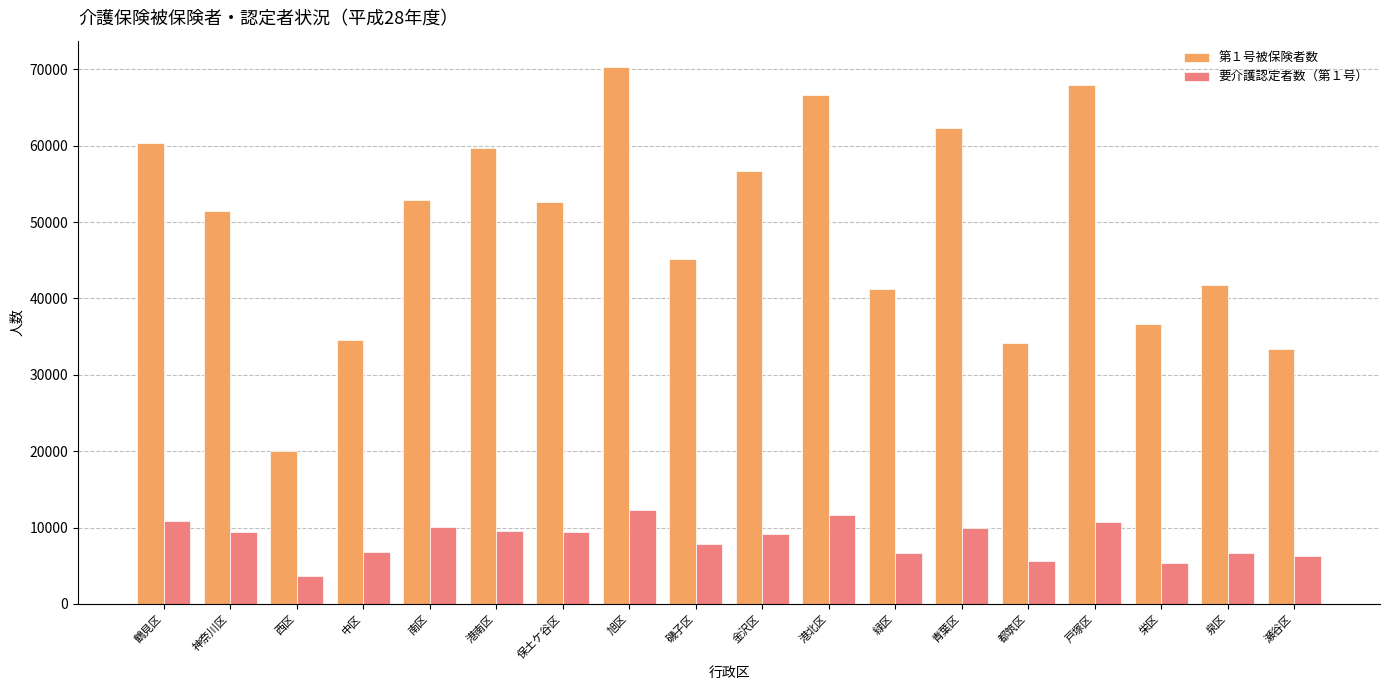

What is the difference between the highest and lowest values at 泉区?

35075